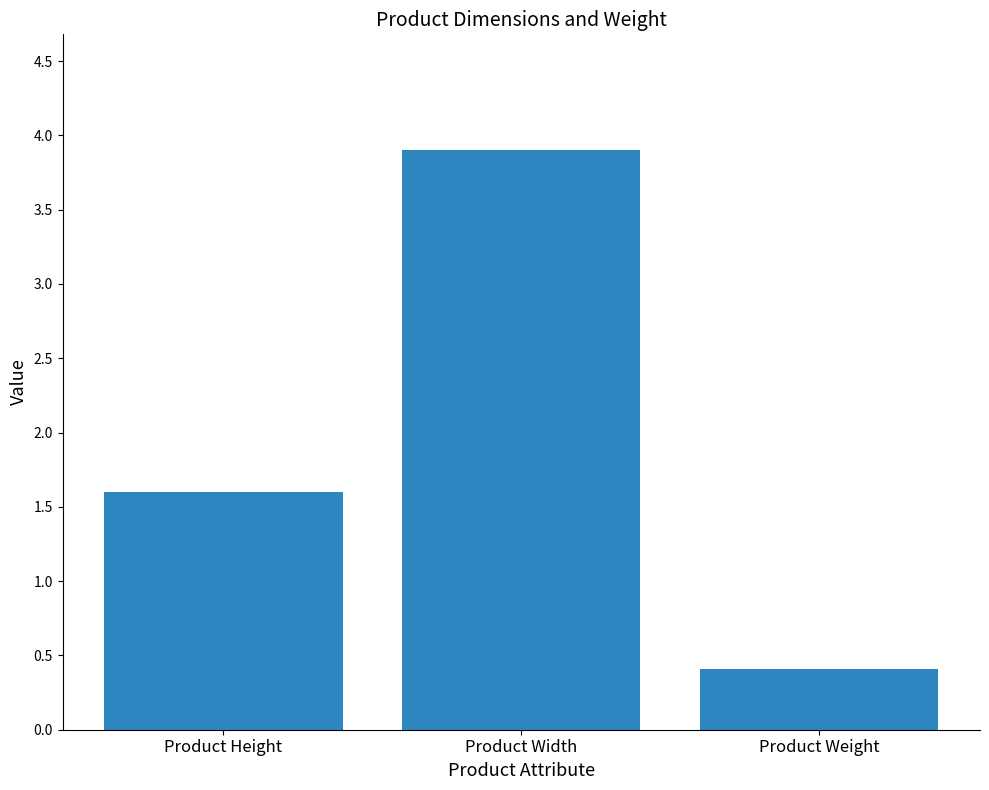

Rank the categories by value from lowest to highest.

Product Weight, Product Height, Product Width